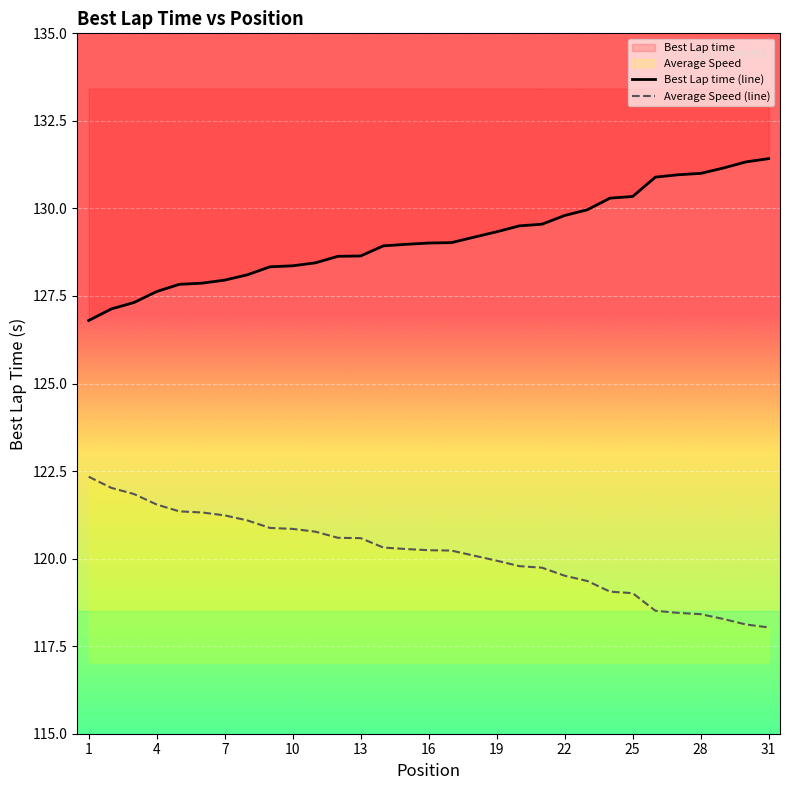

Where does the Best Lap time (line) series first go above 129?

16